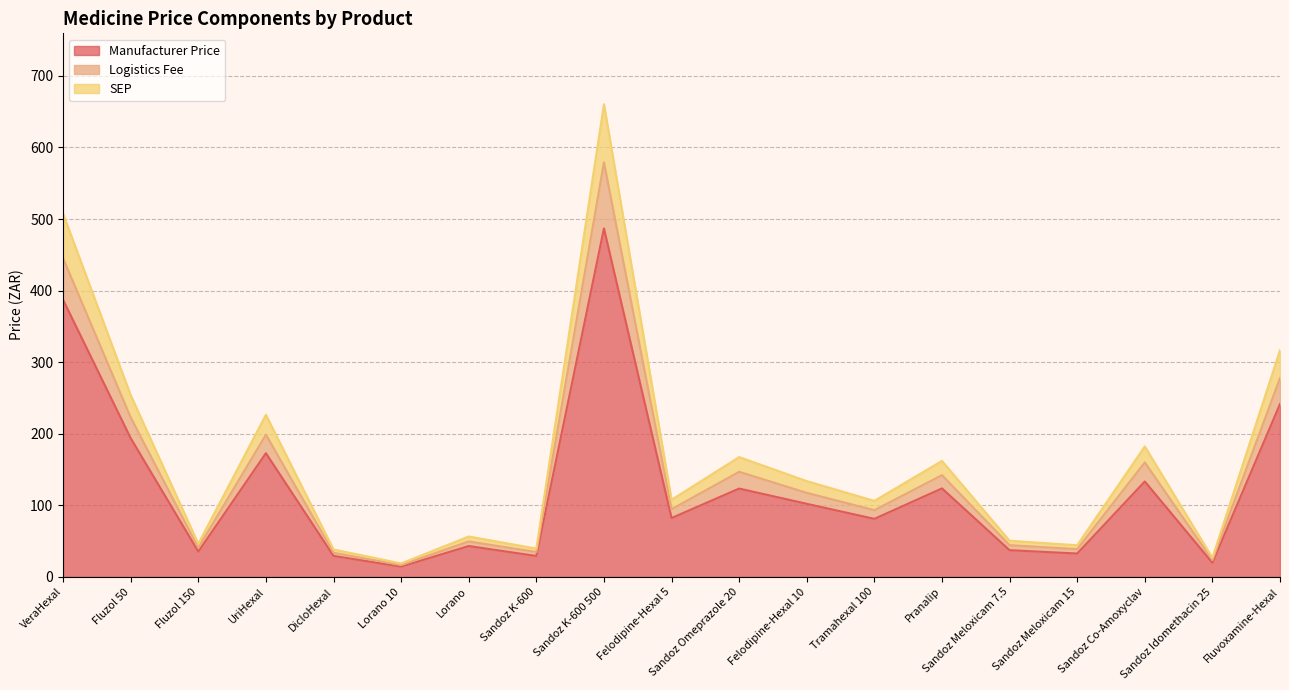

Is the value of Logistics Fee at Sandoz Meloxicam 7.5 greater than the value of SEP at Fluzol 50?

No